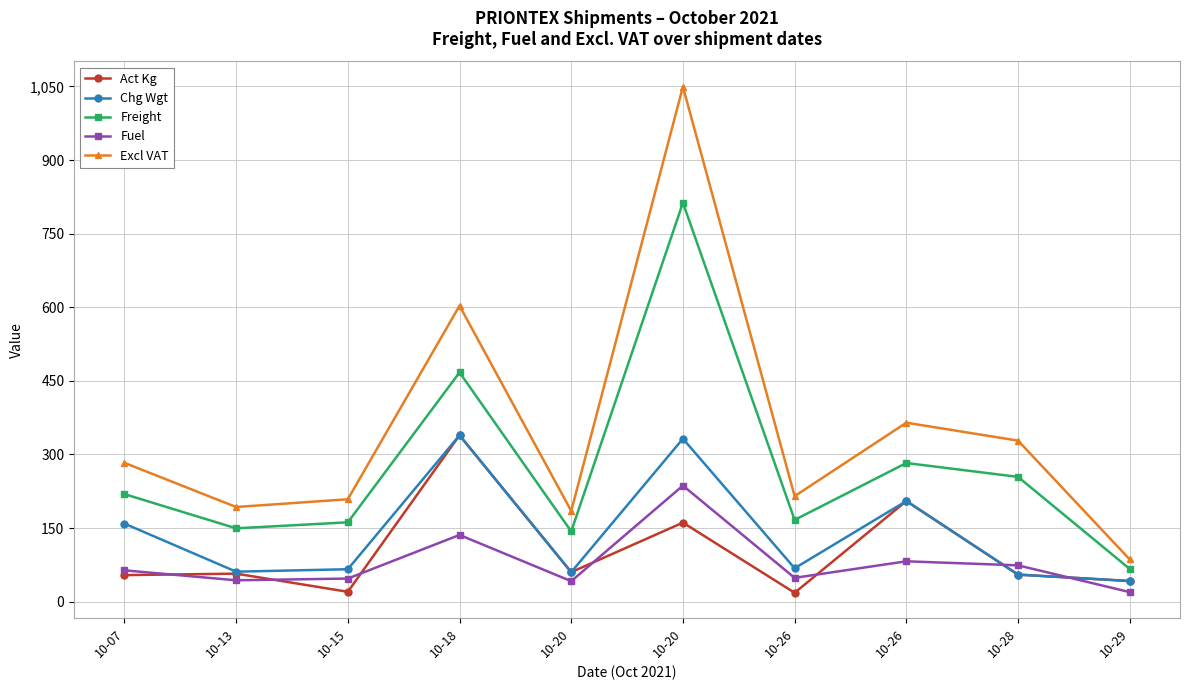

How many lines are shown in the chart?

5